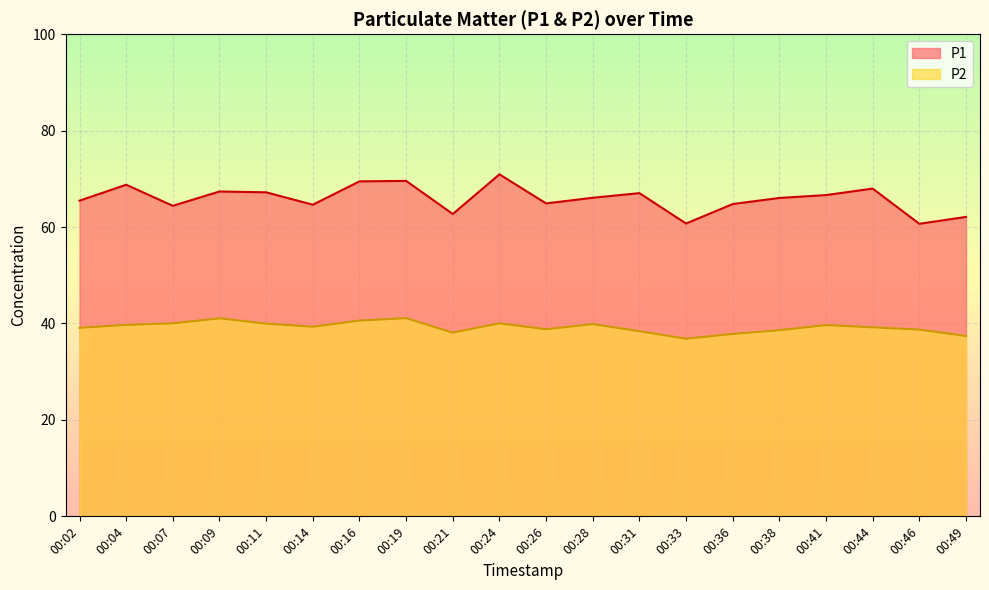

At how many categories does at least one series exceed 38?

20